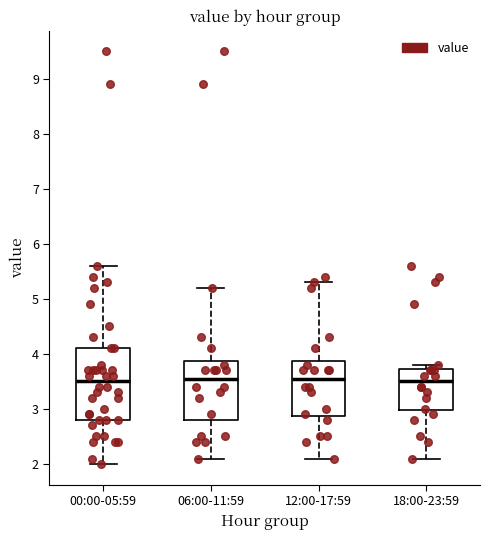

Reading left to right, transcribe this box plot: for each box, give where its median line is, the range the box spans, and where its two whiskers end, as read against the y-axis. The values are not printed on the chart, so give them approximately, as read against the axis.

00:00-05:59: median 3.5, box 2.8 to 4.1, whiskers 2.0 to 5.6
06:00-11:59: median 3.6, box 2.8 to 3.9, whiskers 2.1 to 5.2
12:00-17:59: median 3.6, box 2.9 to 3.9, whiskers 2.1 to 5.3
18:00-23:59: median 3.5, box 3.0 to 3.7, whiskers 2.1 to 3.8